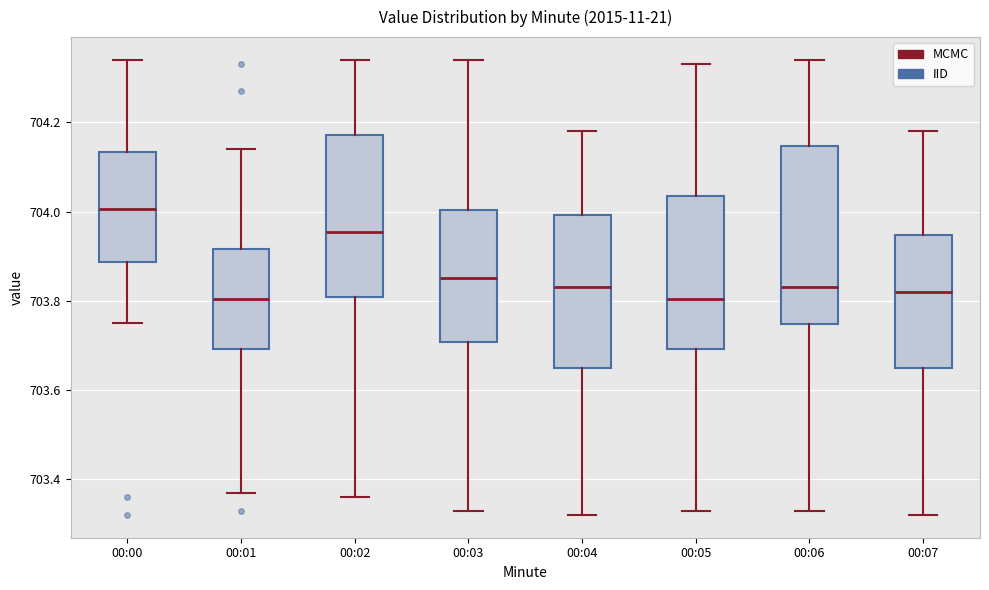

Reading left to right, read every box against the y-axis: the position of its median line, the range the box covers, and the ends of its whiskers. The values are not printed on the chart, so give them approximately, as read against the axis.

00:00: median 704.00, box 703.88 to 704.14, whiskers 703.76 to 704.34
00:01: median 703.80, box 703.70 to 703.92, whiskers 703.38 to 704.14
00:02: median 703.96, box 703.80 to 704.18, whiskers 703.36 to 704.34
00:03: median 703.86, box 703.70 to 704.00, whiskers 703.34 to 704.34
00:04: median 703.84, box 703.66 to 704.00, whiskers 703.32 to 704.18
00:05: median 703.80, box 703.70 to 704.04, whiskers 703.34 to 704.34
00:06: median 703.84, box 703.74 to 704.14, whiskers 703.34 to 704.34
00:07: median 703.82, box 703.66 to 703.94, whiskers 703.32 to 704.18